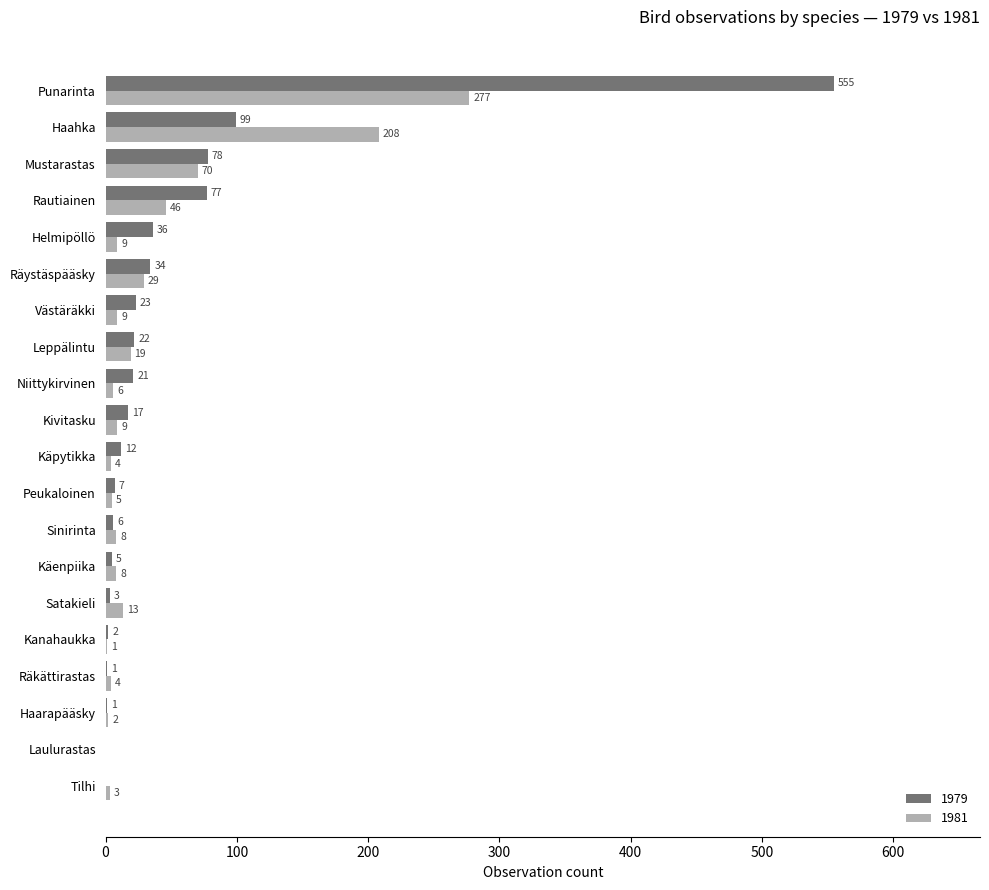

Where is 1979 nearest to the value 277?

Haahka